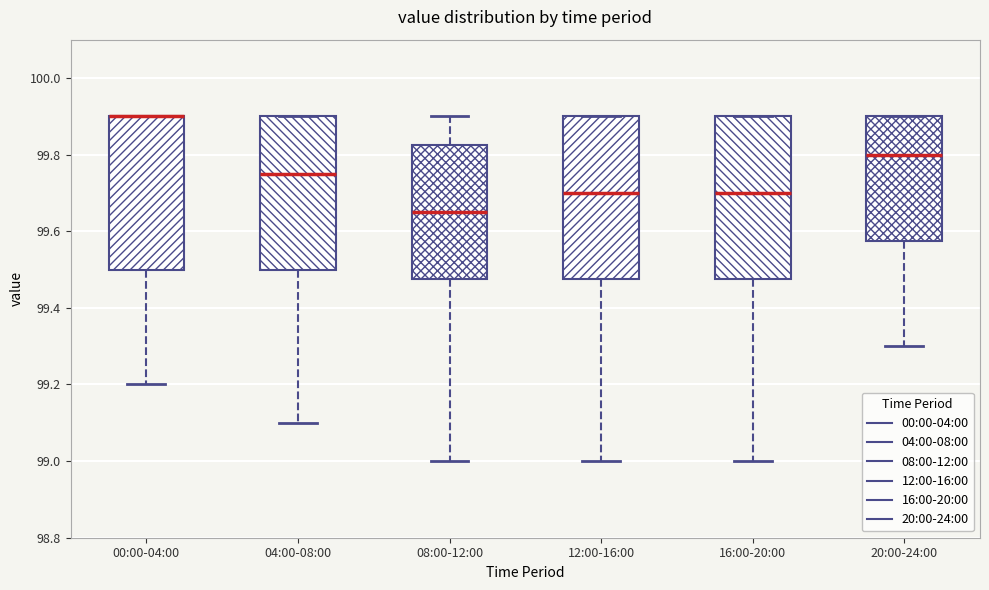

Where does the median line of the box for 08:00-12:00 sit on the y-axis? The values are not printed on the chart, so give them approximately, as read against the axis.

99.66